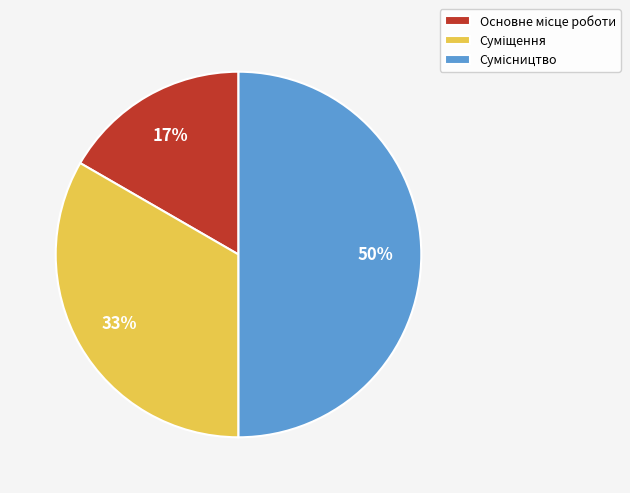

To the nearest percent, what is the average slice percentage?

33%